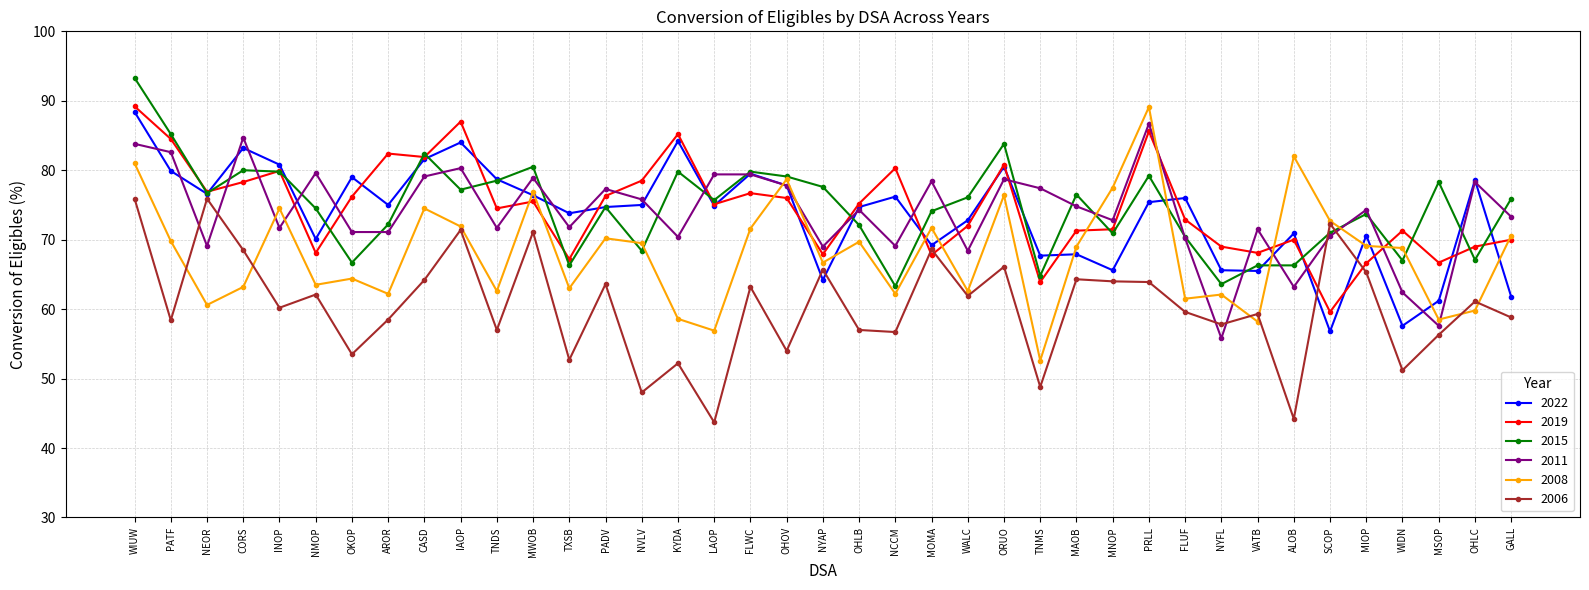

Which series has the widest spread of values?

2008